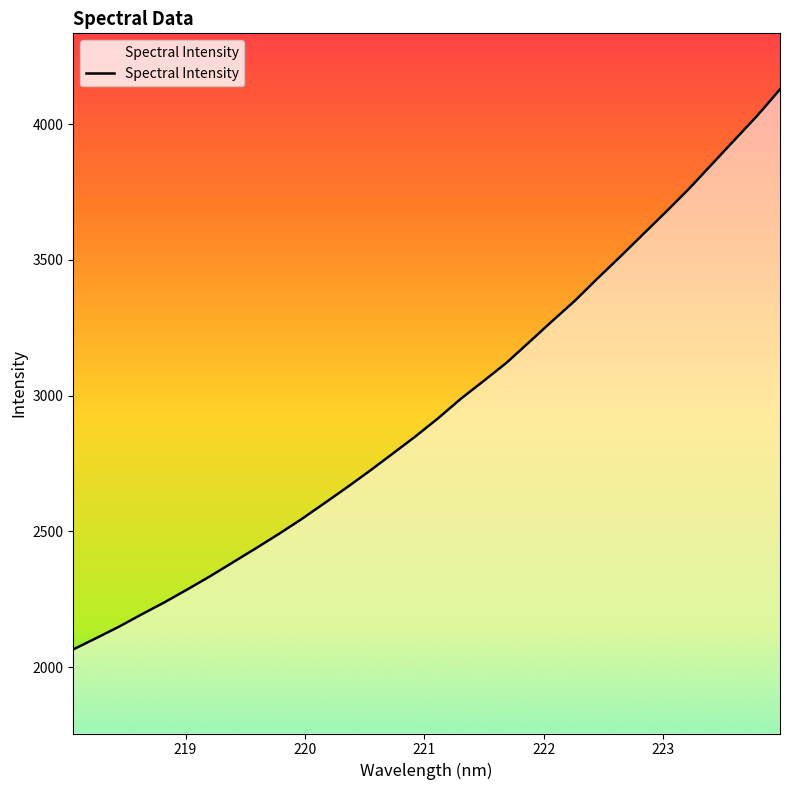

What is the smallest value displayed?

2065.3